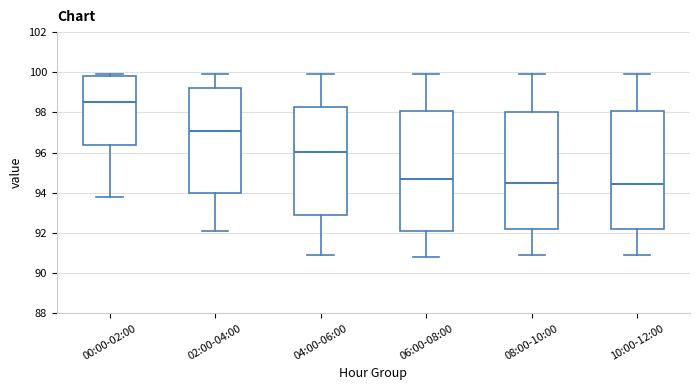

Where does the median line of the box for 10:00-12:00 sit on the y-axis? The values are not printed on the chart, so give them approximately, as read against the axis.

94.4